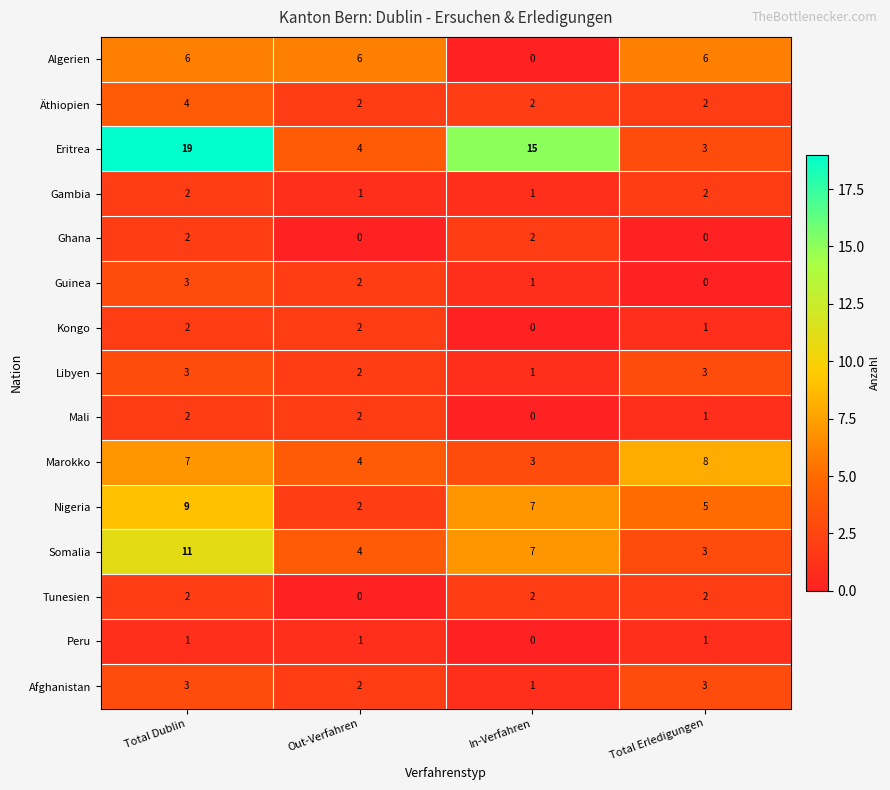

What is the highest value of the Marokko series?

8